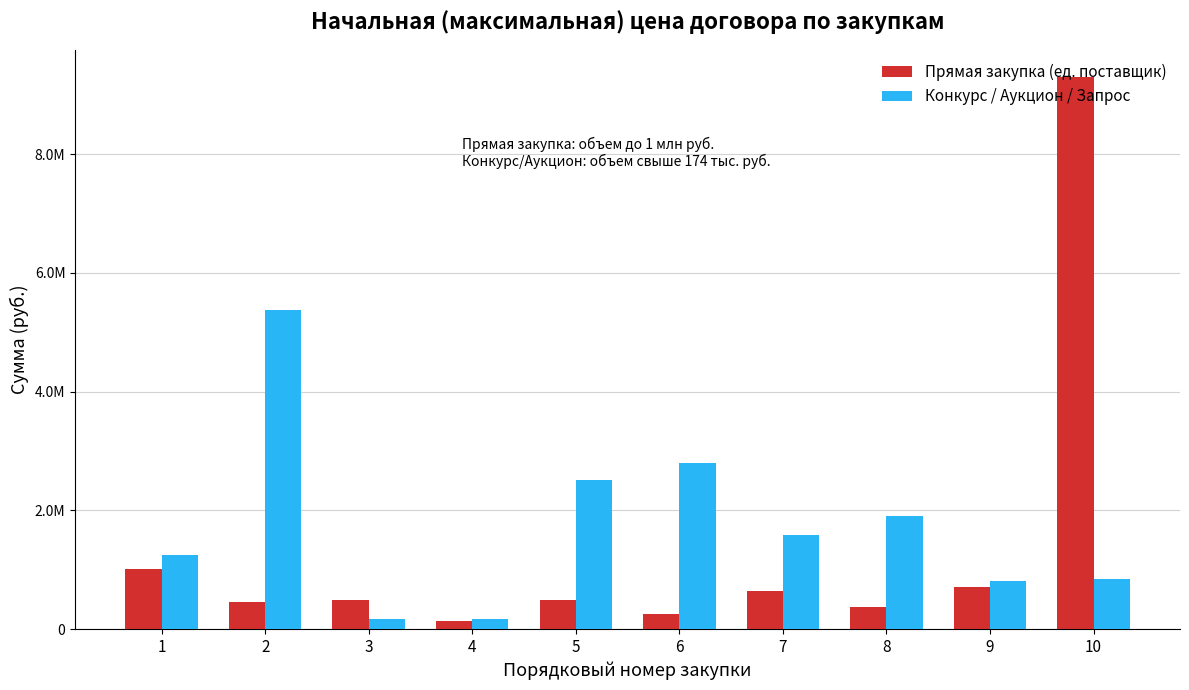

What is the difference between the maximum and minimum values in the Конкурс / Аукцион / Запрос series?

5204640.0